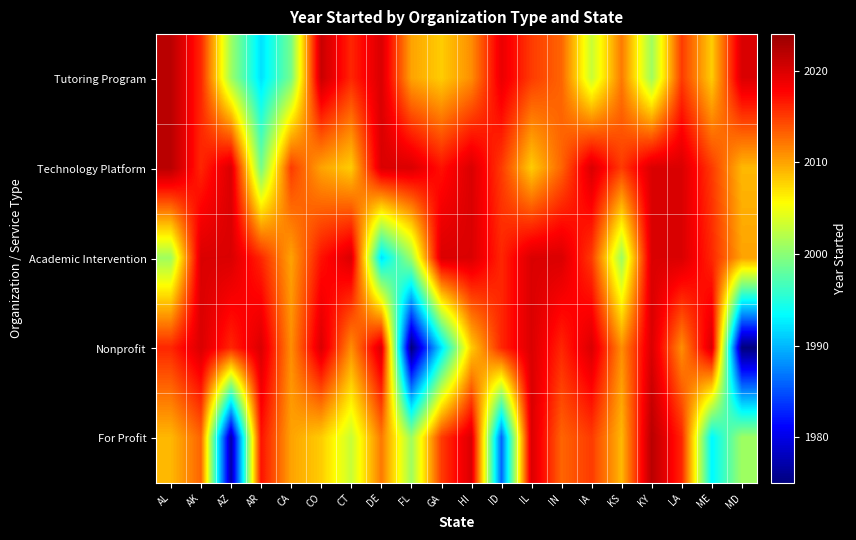

What is the minimum value shown in the chart?

1975